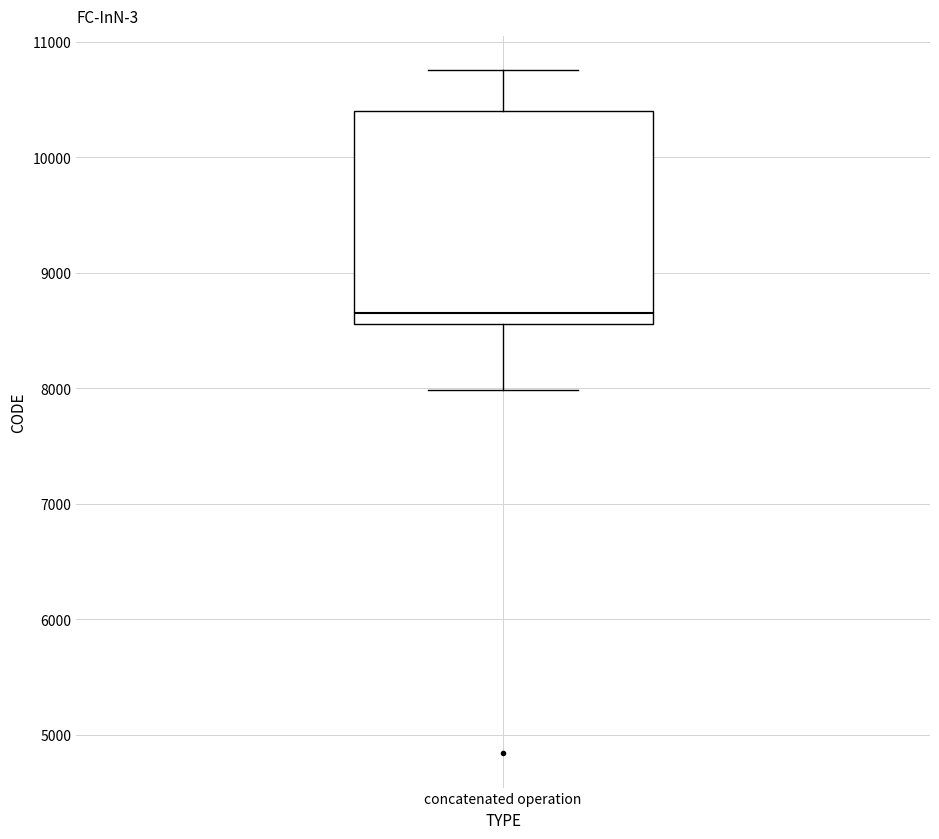

Where is the upper edge of the box for concatenated operation on the y-axis? The values are not printed on the chart, so give them approximately, as read against the axis.

10400